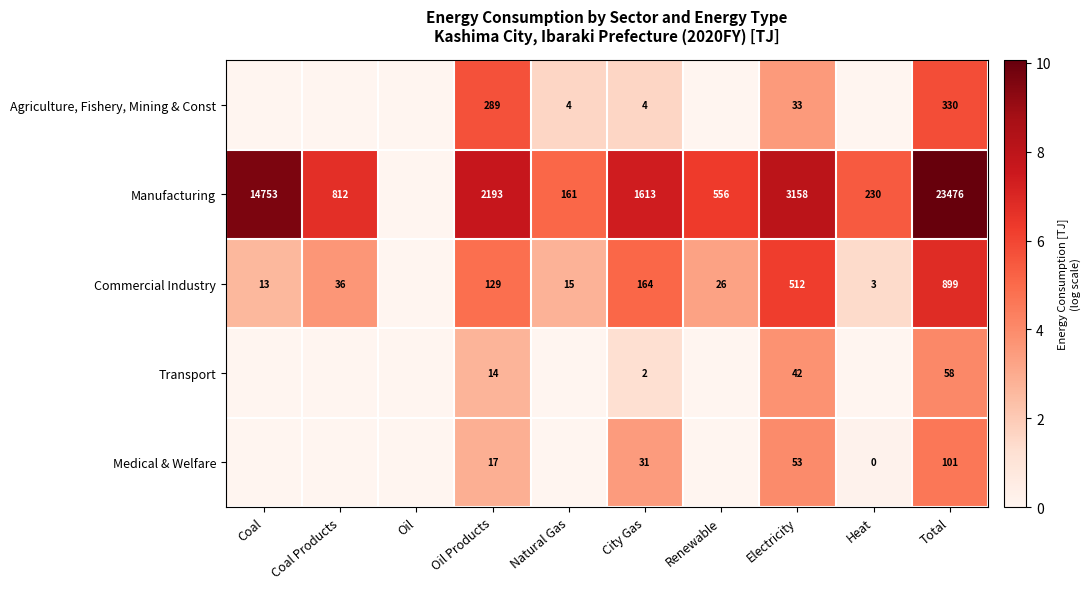

The value of Commercial Industry at Electricity is 8.8. True or false?

False